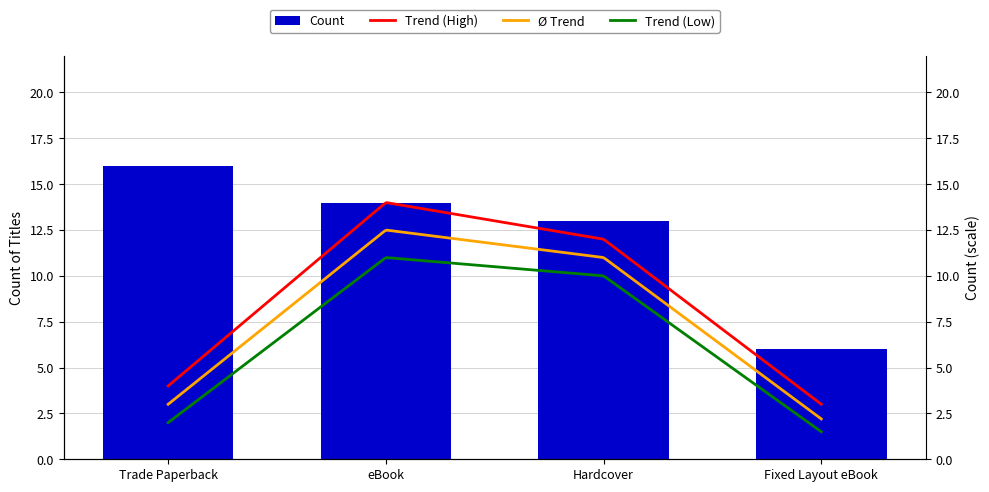

What is the change in value from Trade Paperback to eBook?

-2